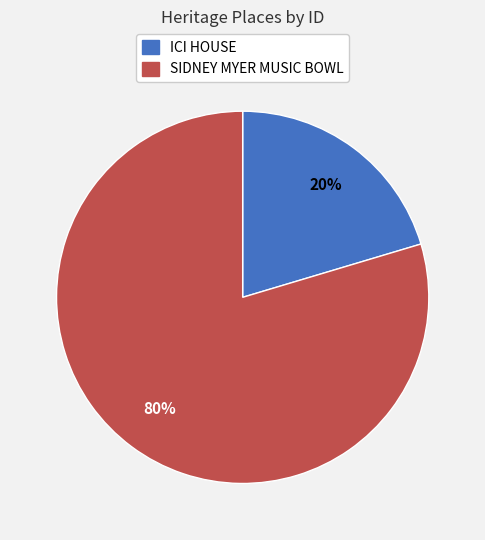

To the nearest percent, what is the combined percentage of ICI HOUSE and SIDNEY MYER MUSIC BOWL?

100%